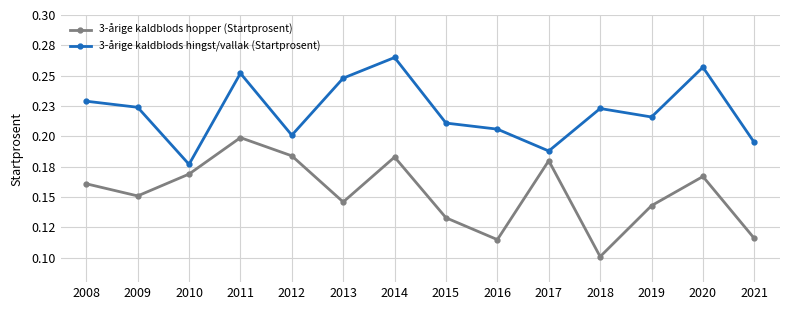

What is the difference between the maximum and minimum values in the 3-årige kaldblods hopper (Startprosent) series?

0.1